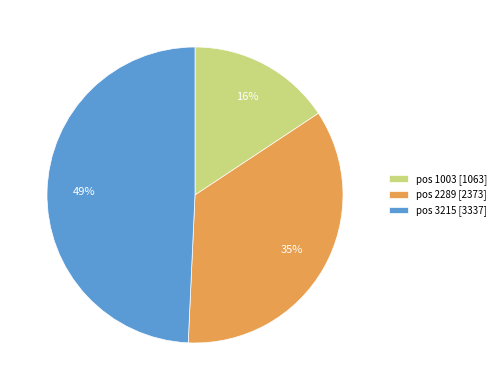

Is pos 1003 [1063] the majority of the pie?

No